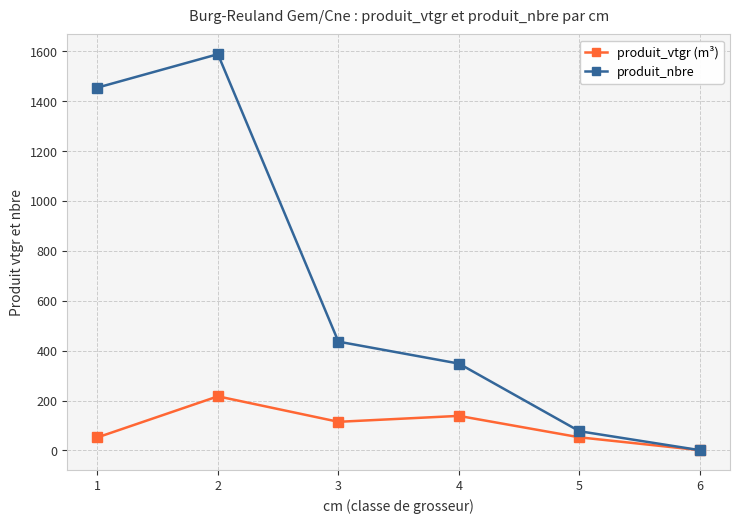

Which series has the widest spread of values?

produit_nbre